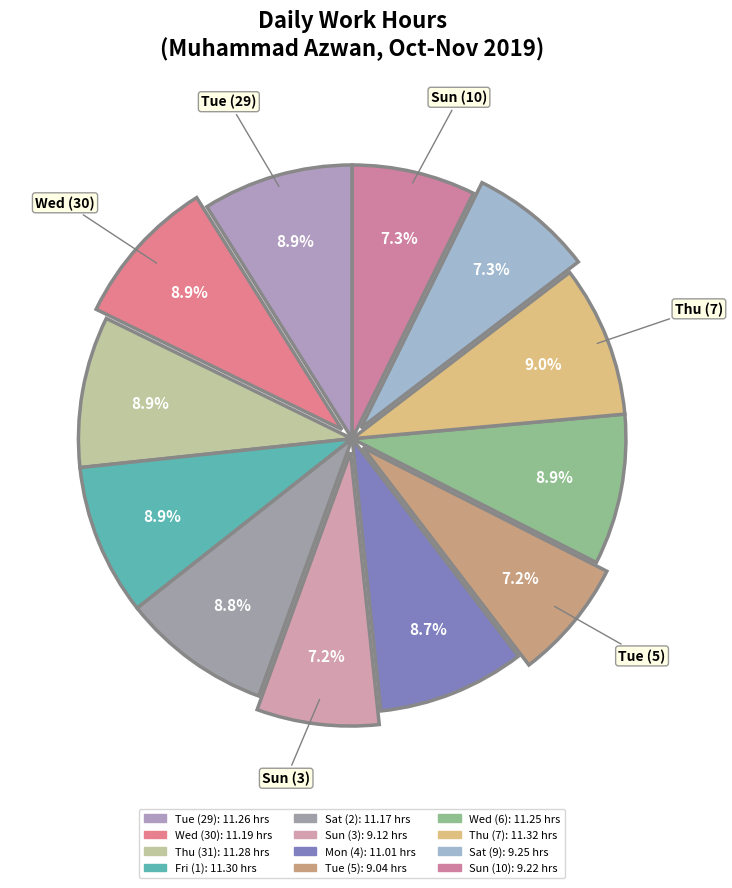

To the nearest percent, what is the combined percentage of Thu (31) and Wed (6)?

18%